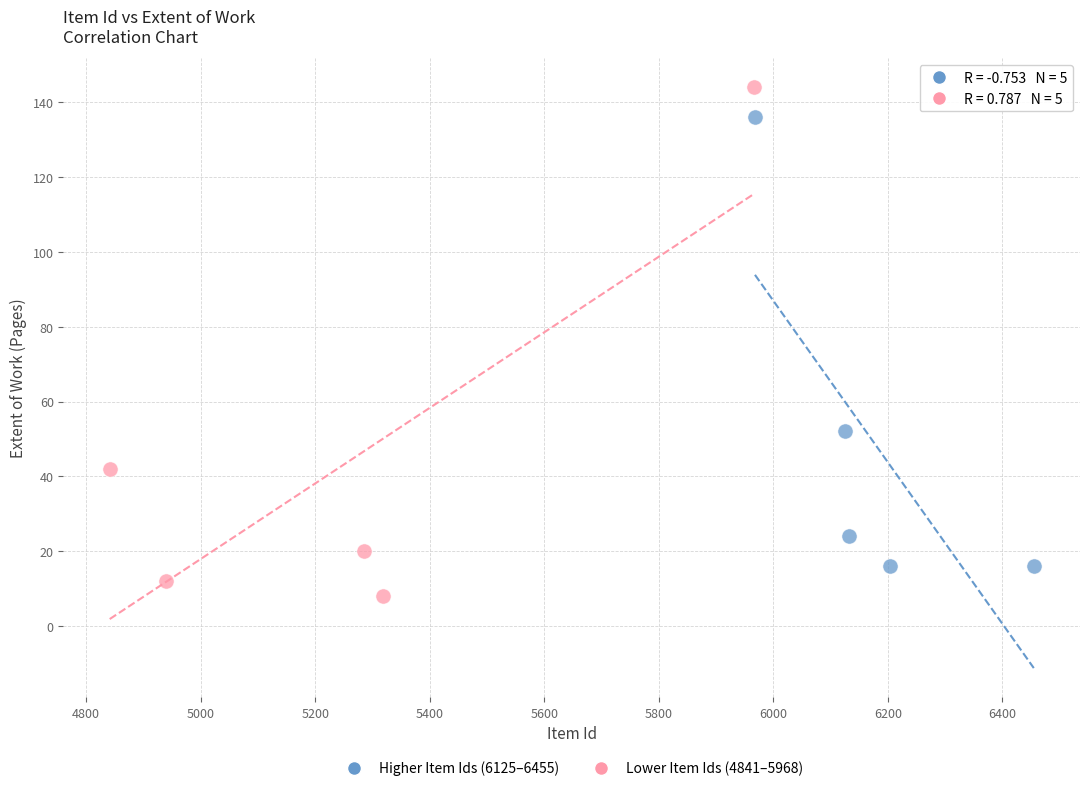

Which series has the largest Y range (max minus min)?

Lower Item Ids (4841–5968)